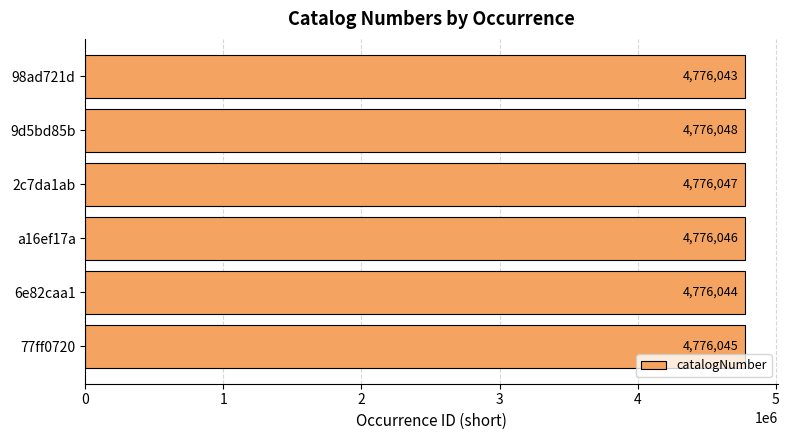

Reading bottom to top, list all the values displayed in this chart.

77ff0720=4776045	6e82caa1=4776044	a16ef17a=4776046	2c7da1ab=4776047	9d5bd85b=4776048	98ad721d=4776043